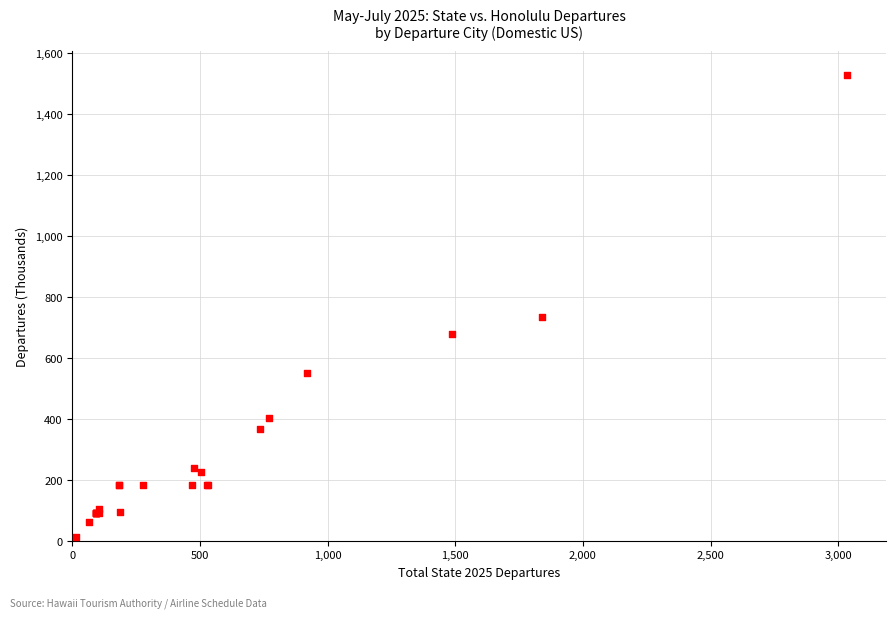

What Y value in the scatter plot is closest to 771?

736